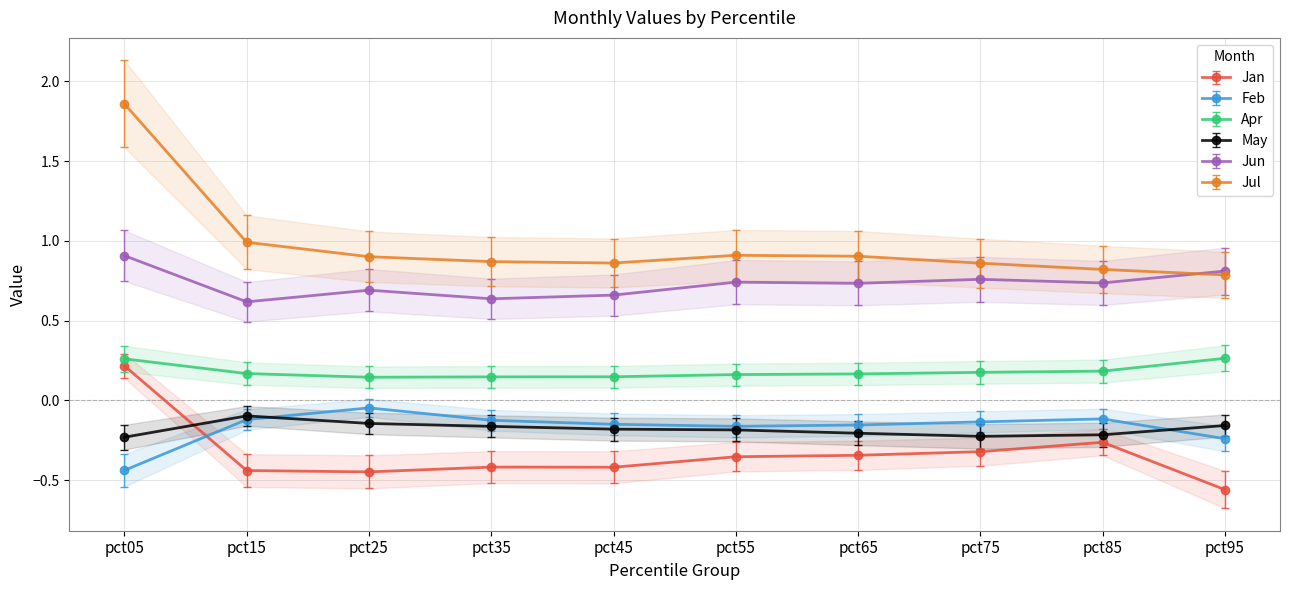

How many interior local peaks does the Feb series have?

2